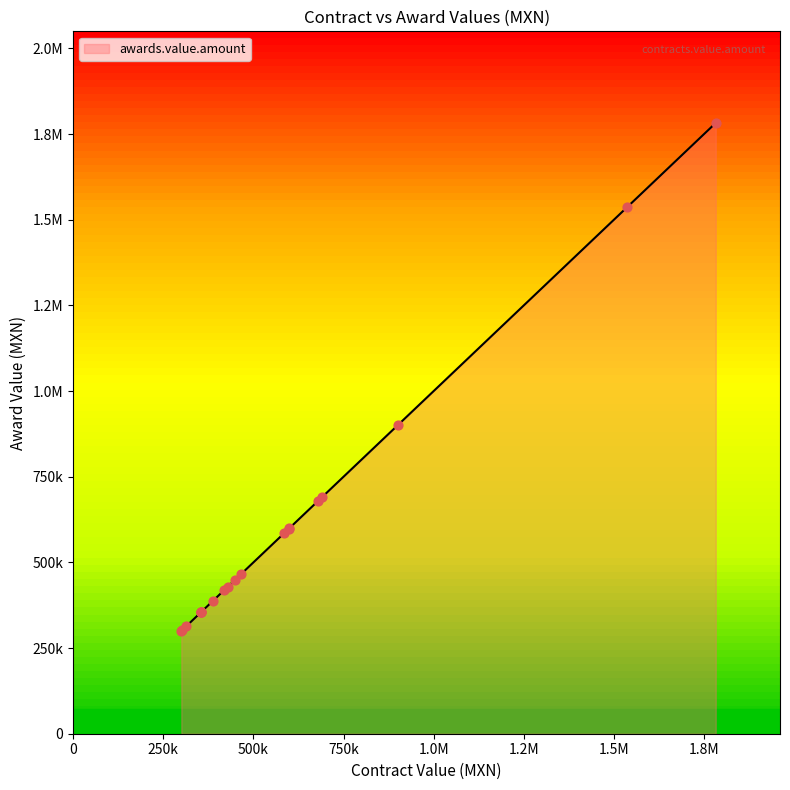

Is the value of contracts.value.amount at 17 greater than the value of awards.value.amount at 13?

No